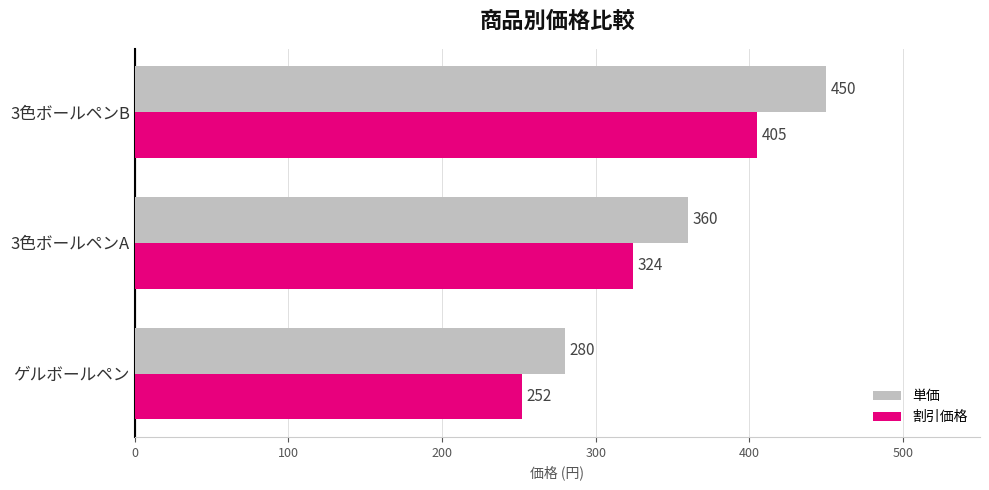

How many data points in 割引価格 are less than 324?

1